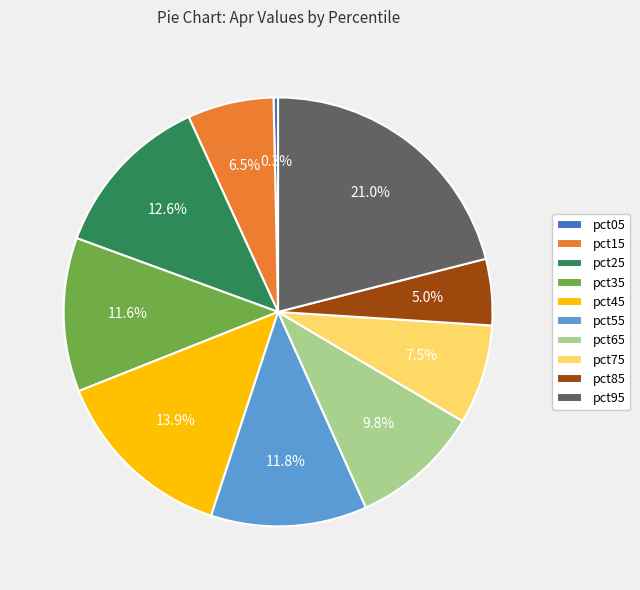

Which category has the smallest portion of the pie?

pct05